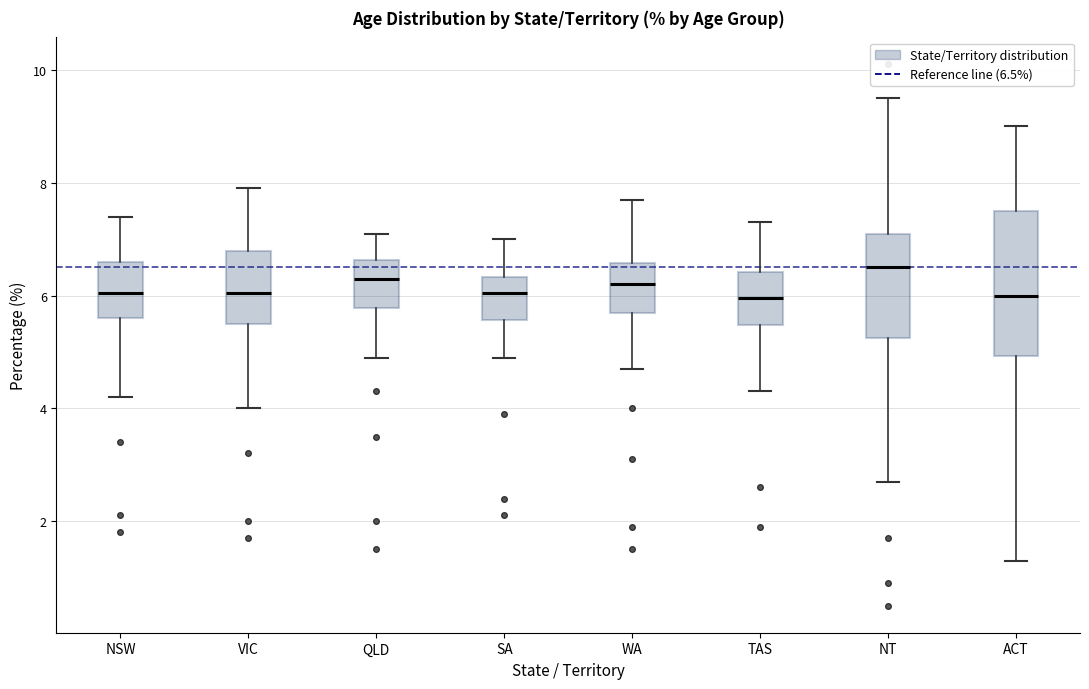

Which box is the tallest, from its lower edge to its upper edge?

ACT